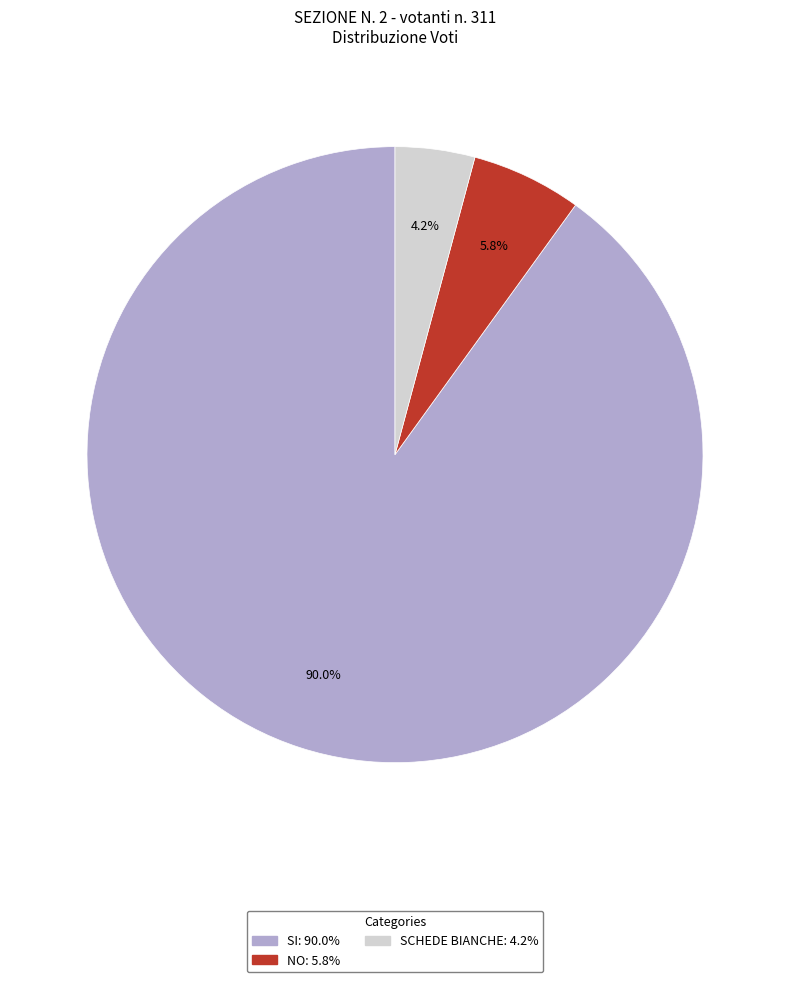

What is the total percentage of SI and NO?

95.8%